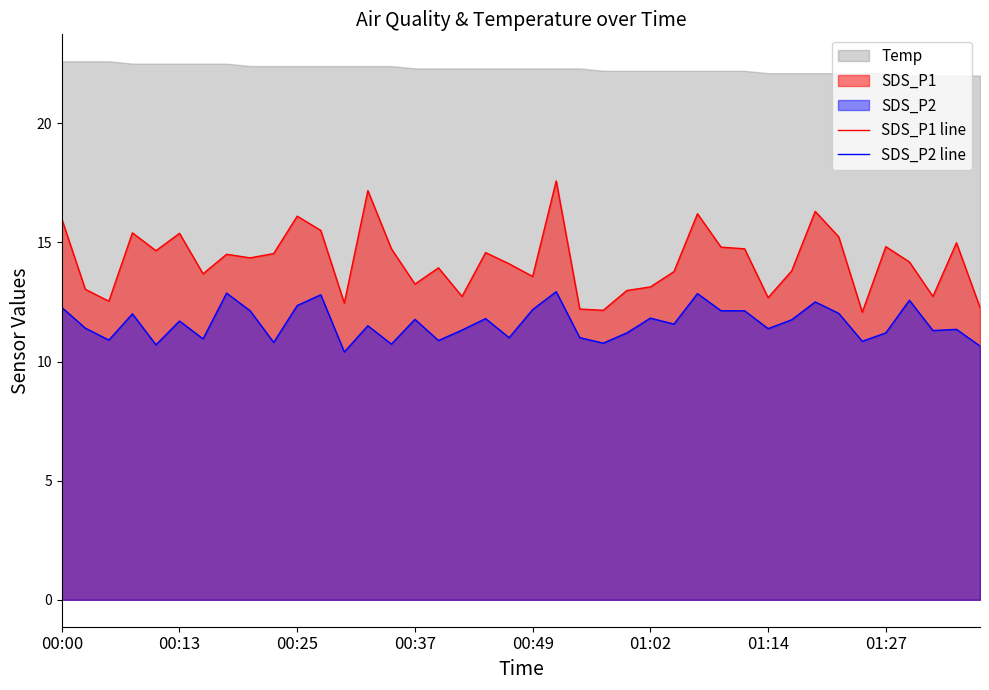

True or false: SDS_P1 line and SDS_P2 line cross at least once.

False